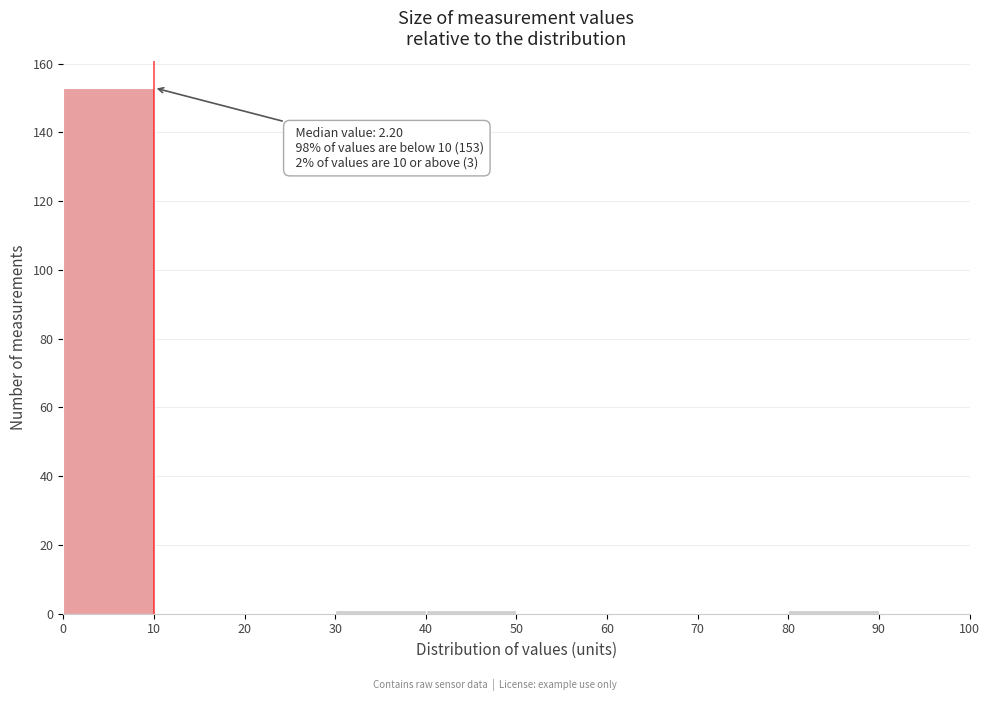

Which range on the x-axis has the tallest bar?

0 to 10